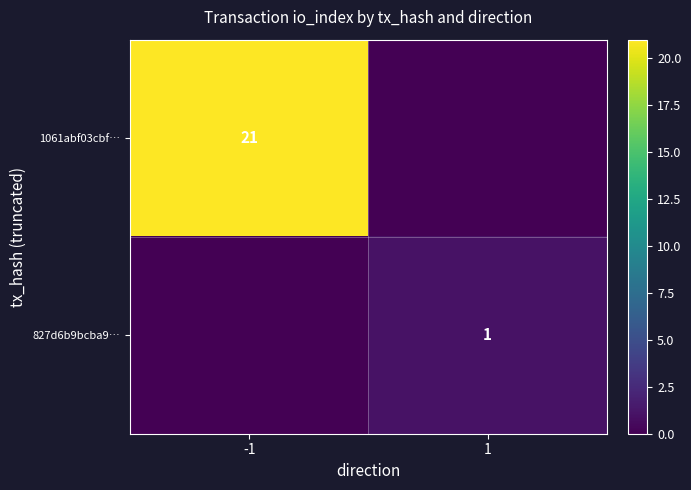

The 1061abf03cbf… series shows 31 at -1. True or false?

False